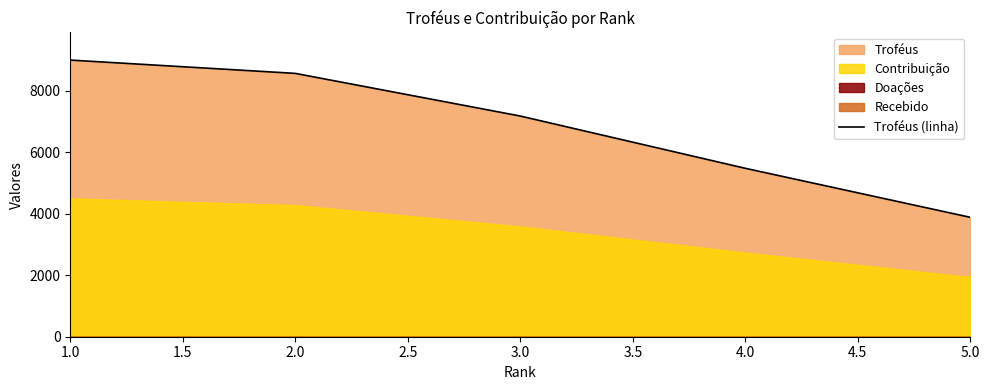

The value of Troféus (linha) at 1.0 is 4969. True or false?

False